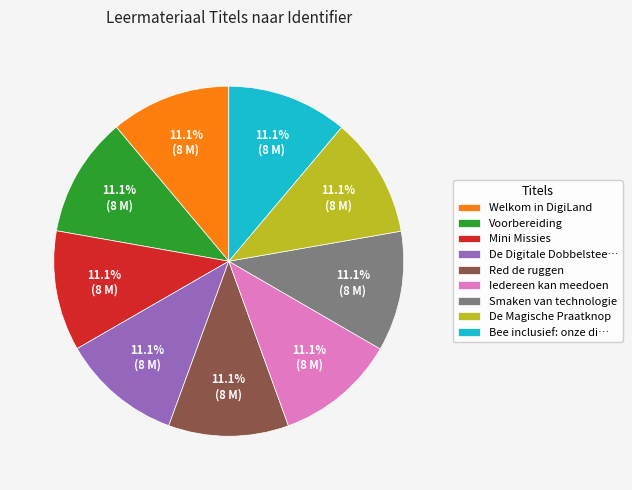

Does any single category account for the majority?

No